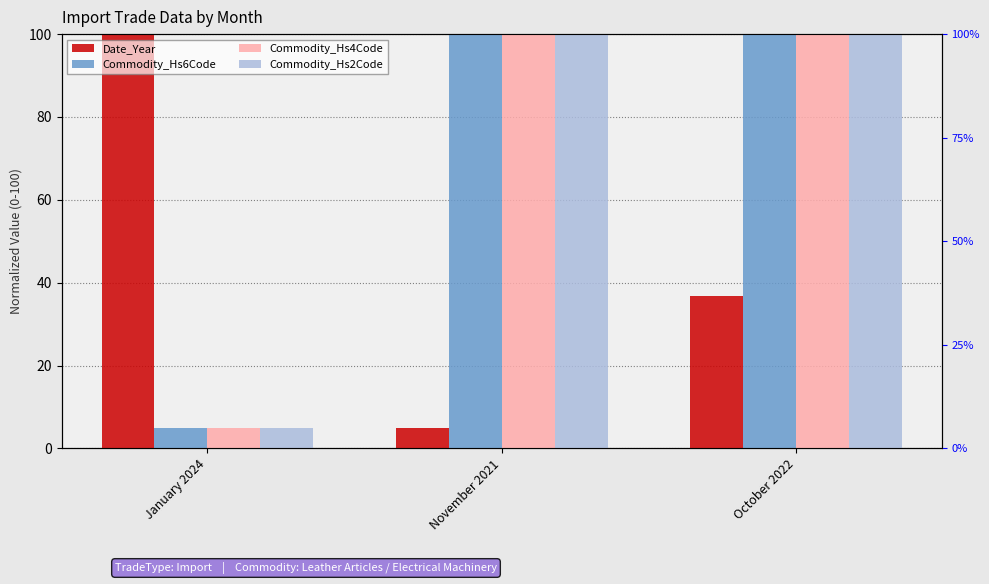

Rank the categories by Commodity_Hs2Code value from highest to lowest.

November 2021, October 2022, January 2024